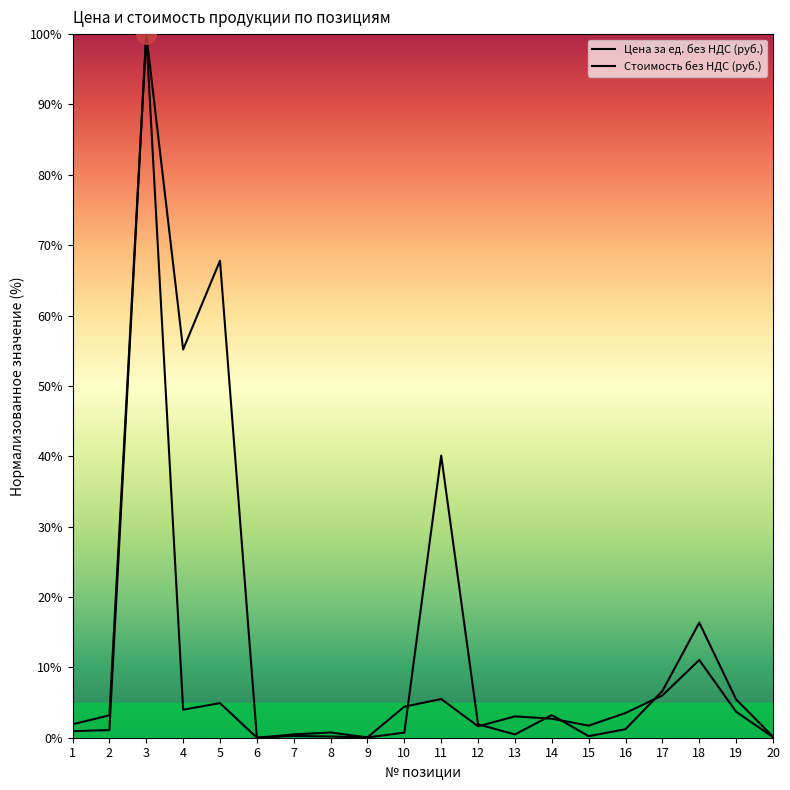

Rank the series by their maximum value, from highest to lowest.

Цена за ед. без НДС (руб.), Стоимость без НДС (руб.)